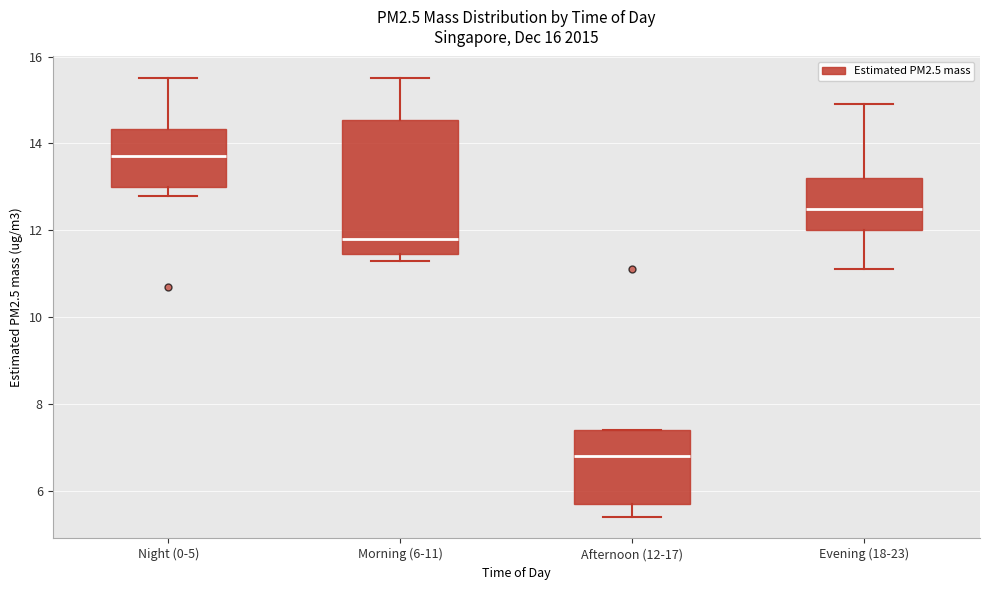

Where is the lower edge of the box for Afternoon (12-17) on the y-axis? The values are not printed on the chart, so give them approximately, as read against the axis.

5.8